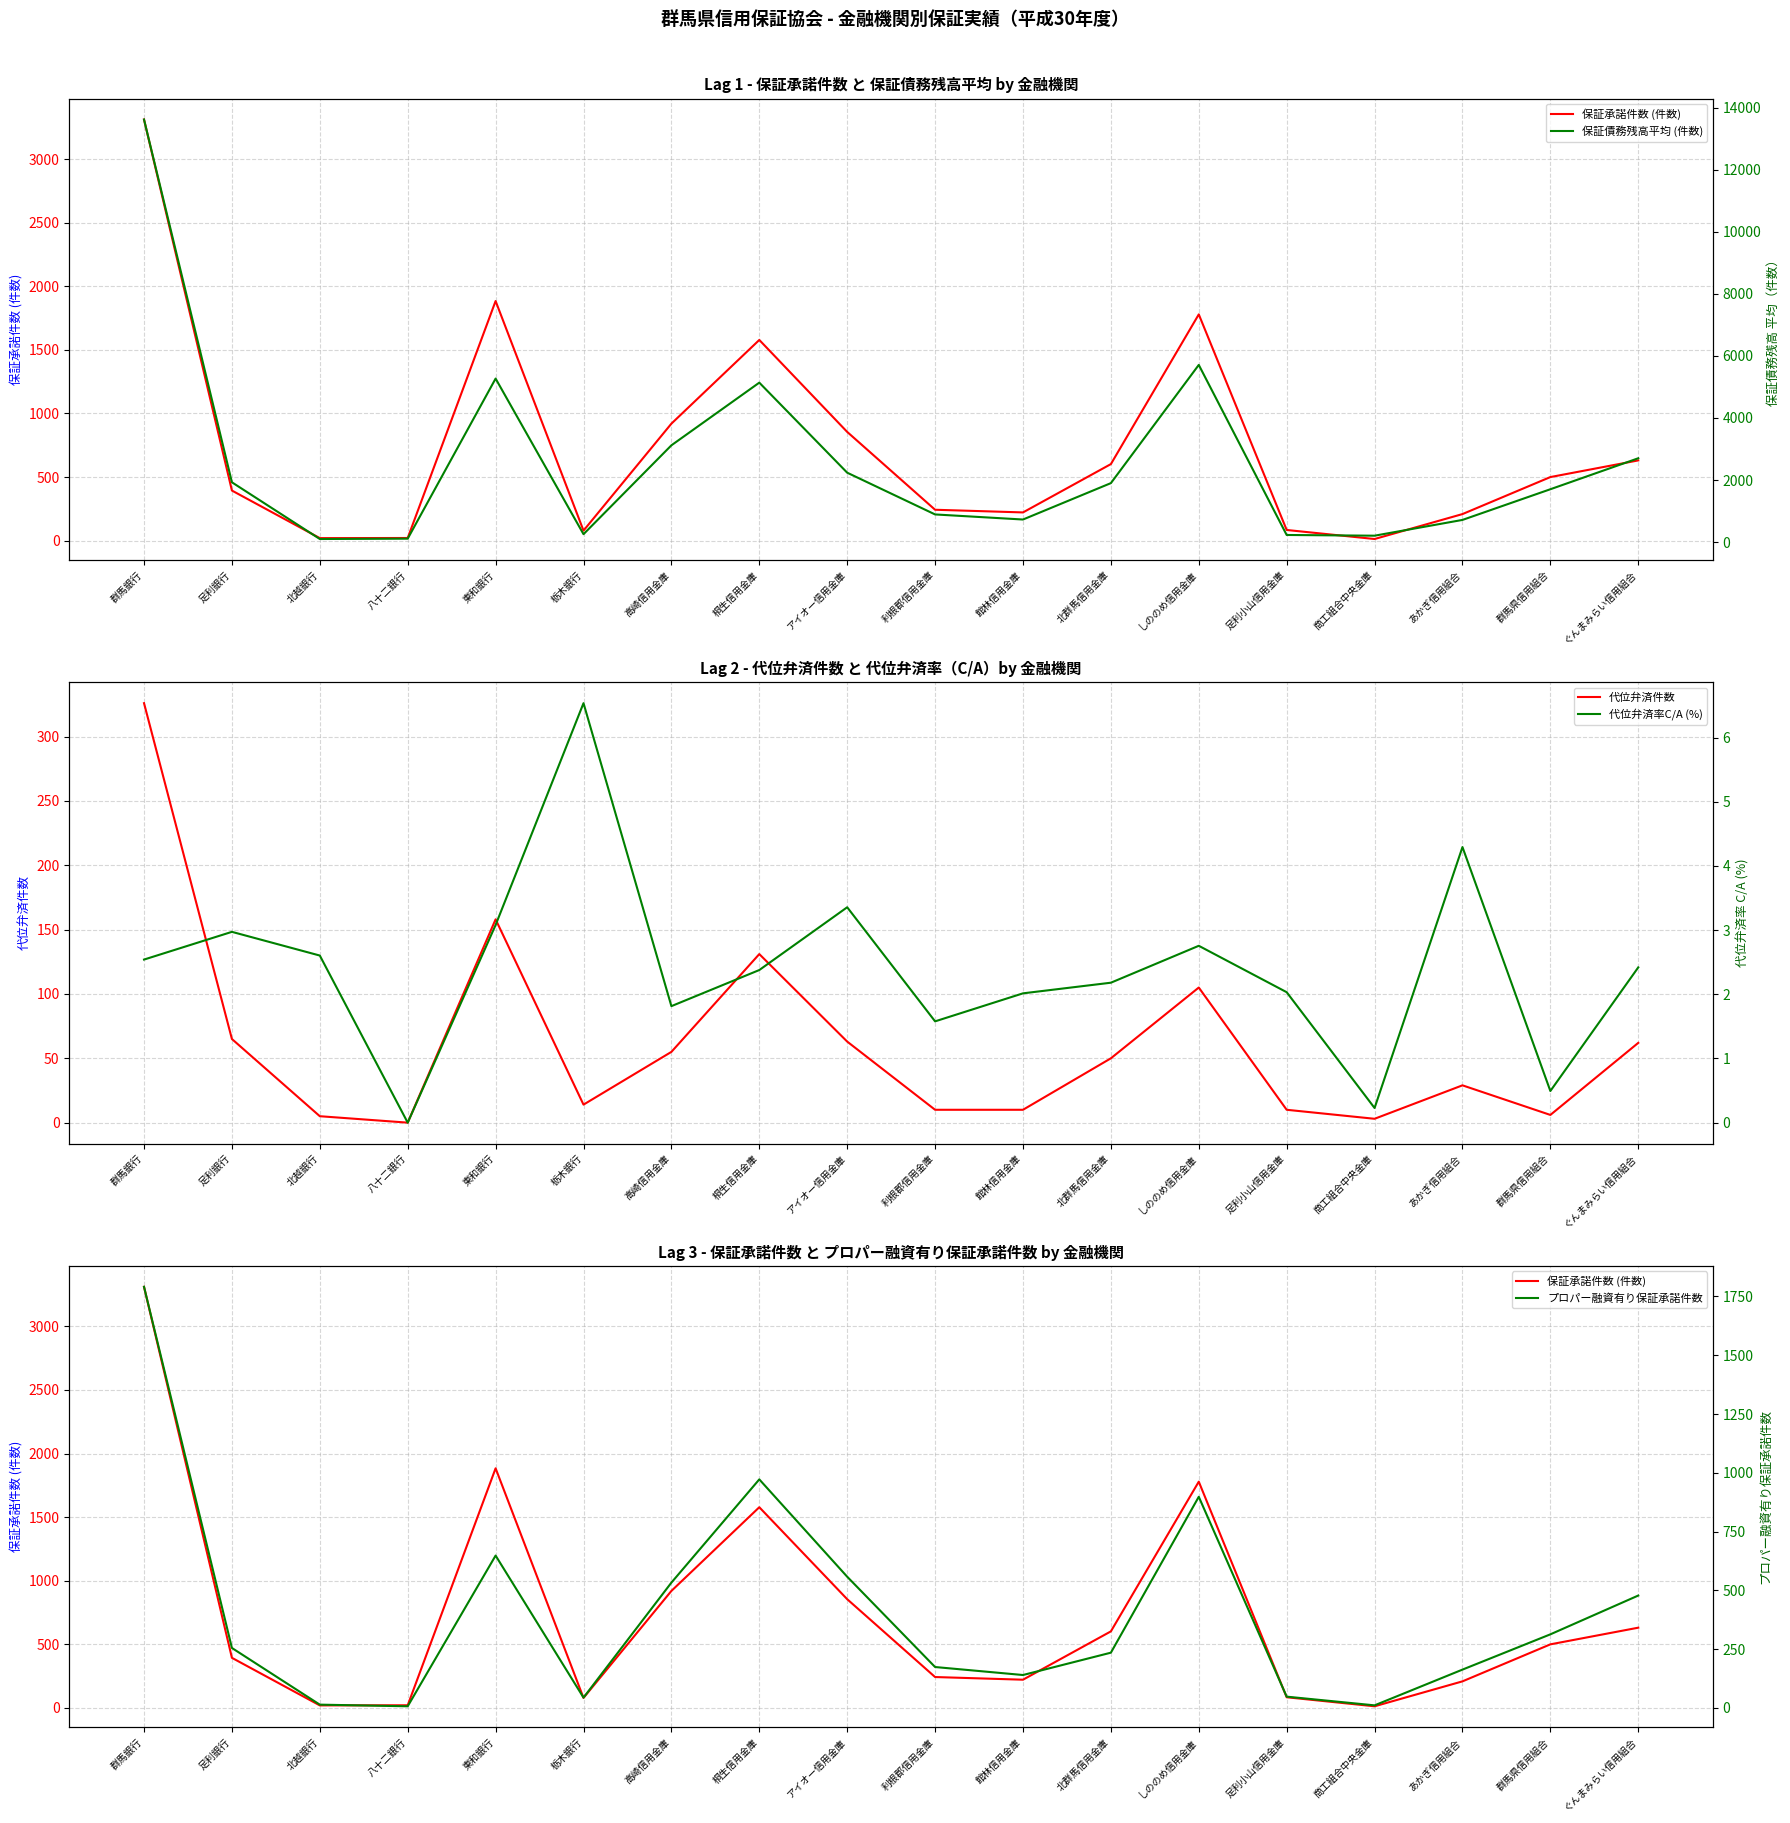

What position from the right is 桐生信用金庫?

11